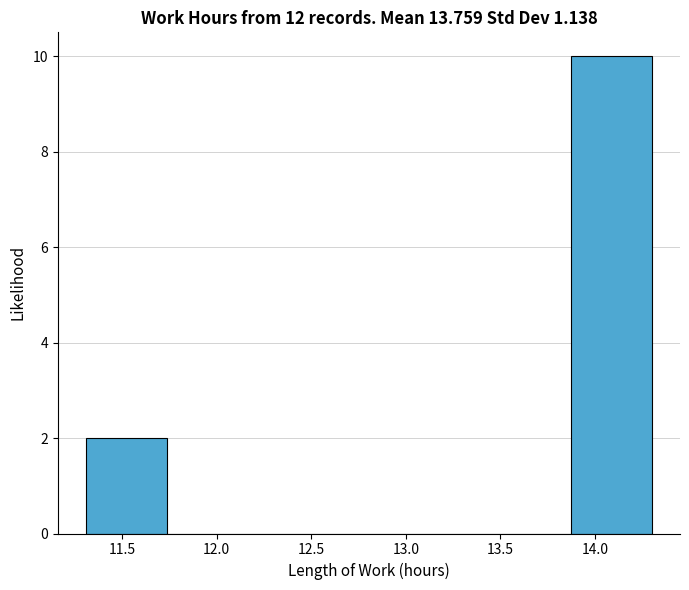

Reading left to right, transcribe this chart: for each bar, give the range it covers on the x-axis and its height. Neither the bar edges nor the heights are printed on the chart, so give them approximately, as read against the axes.

11.30 to 11.75: 2
11.75 to 12.15: 0
12.15 to 12.60: 0
12.60 to 13.00: 0
13.00 to 13.45: 0
13.45 to 13.85: 0
13.85 to 14.30: 10